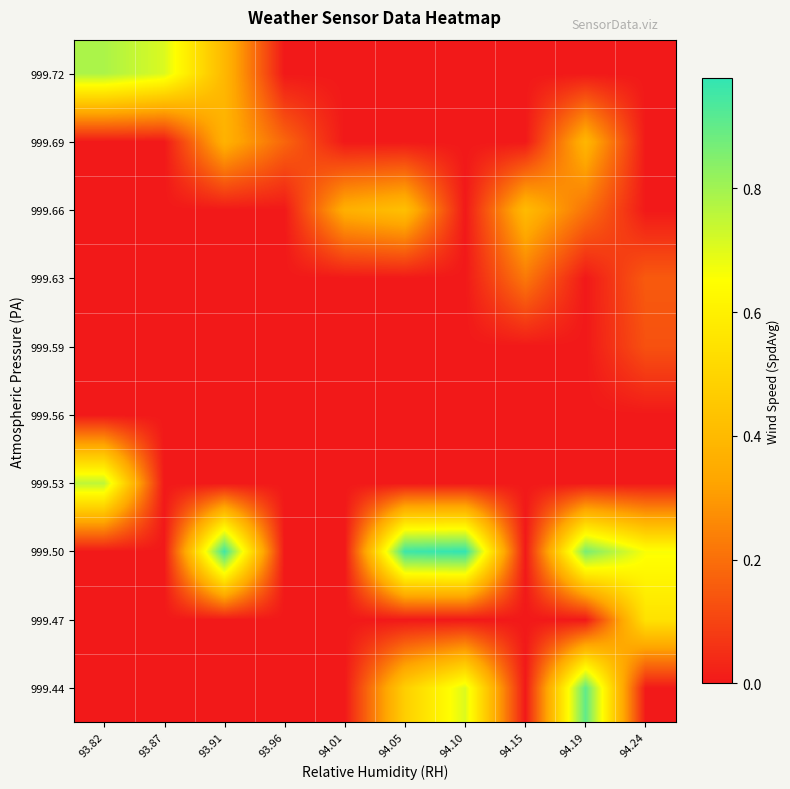

What is the total value across all series at 94.01?

0.4